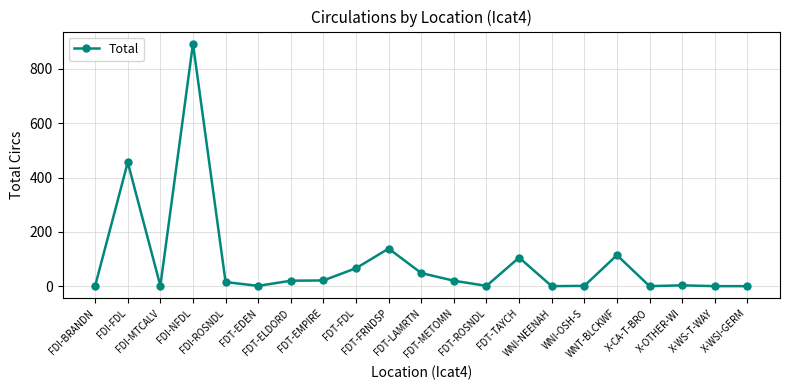

At which label does the data first exceed 16?

FDI-FDL